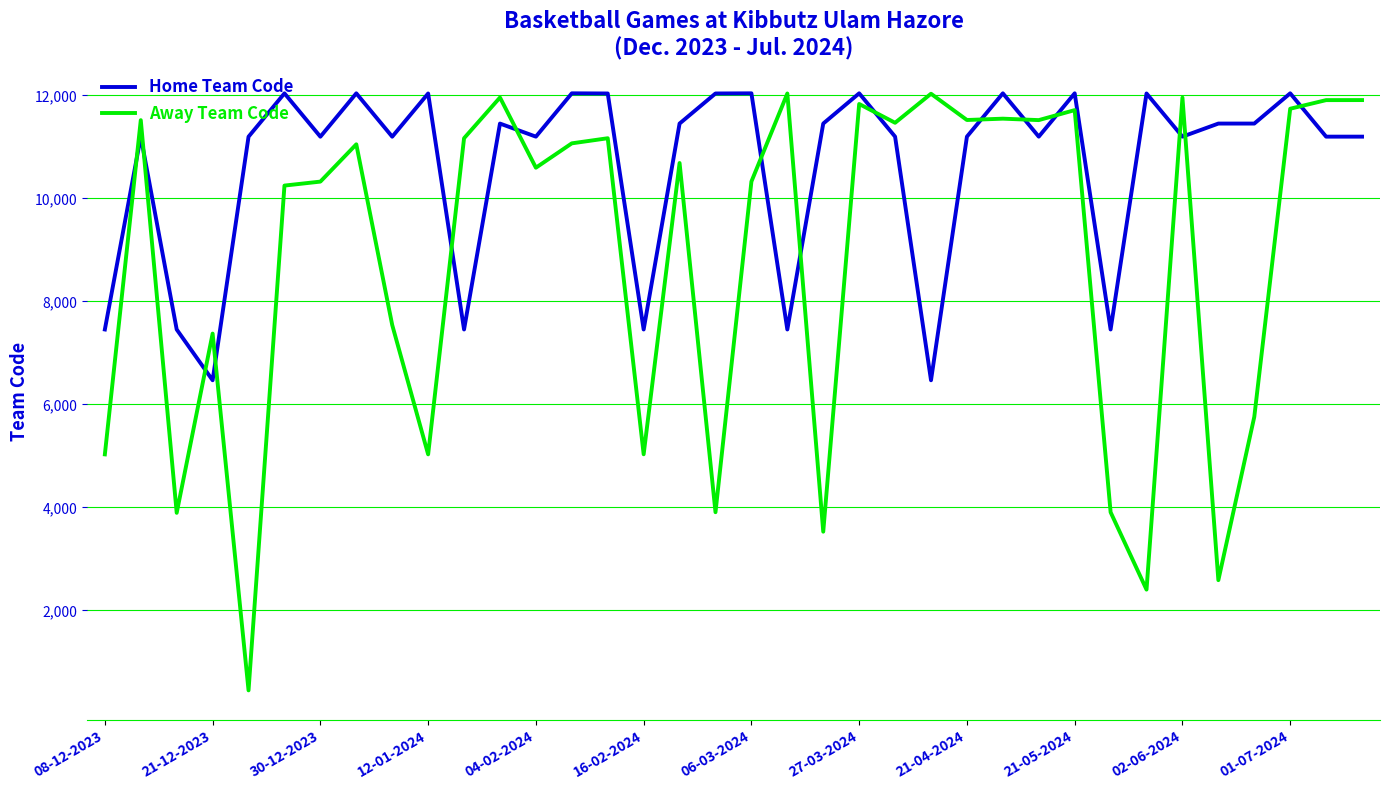

How many distinct data groups are displayed?

2